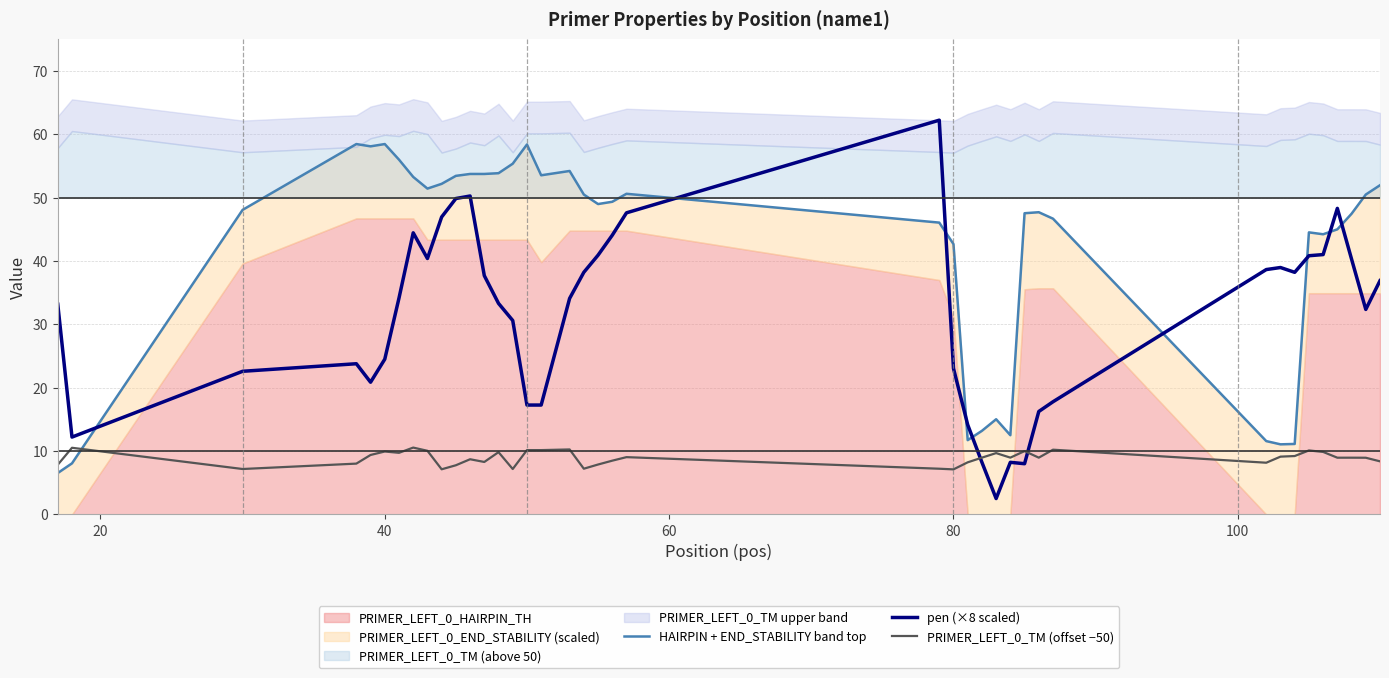

How many lines are shown in the chart?

3